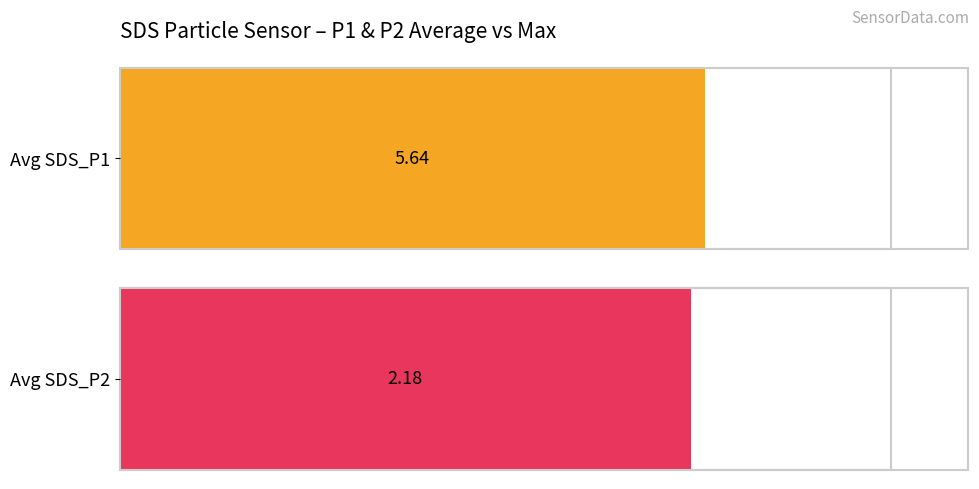

Does the chart contain stacked bars?

No